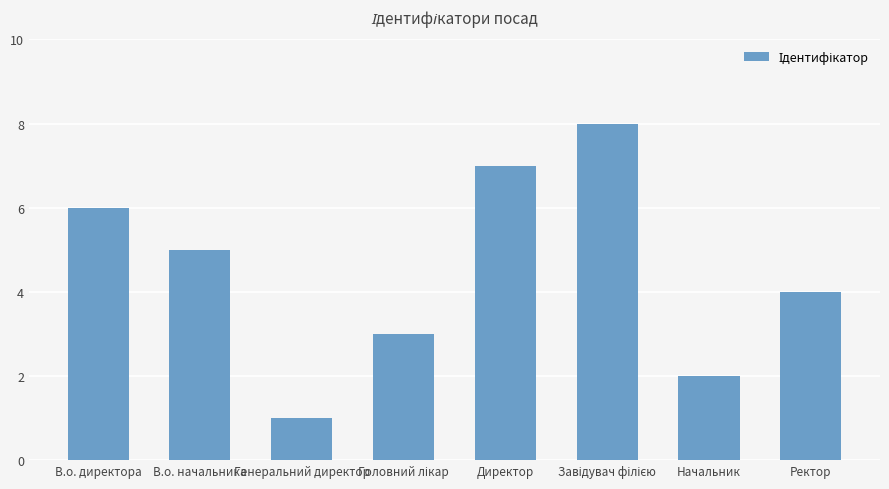

How many bars are there in total?

8